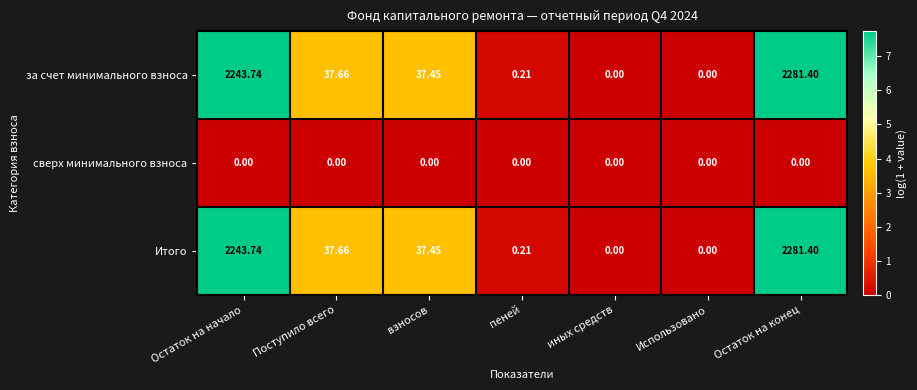

At which category does the chart reach its peak across all series?

Остаток на конец